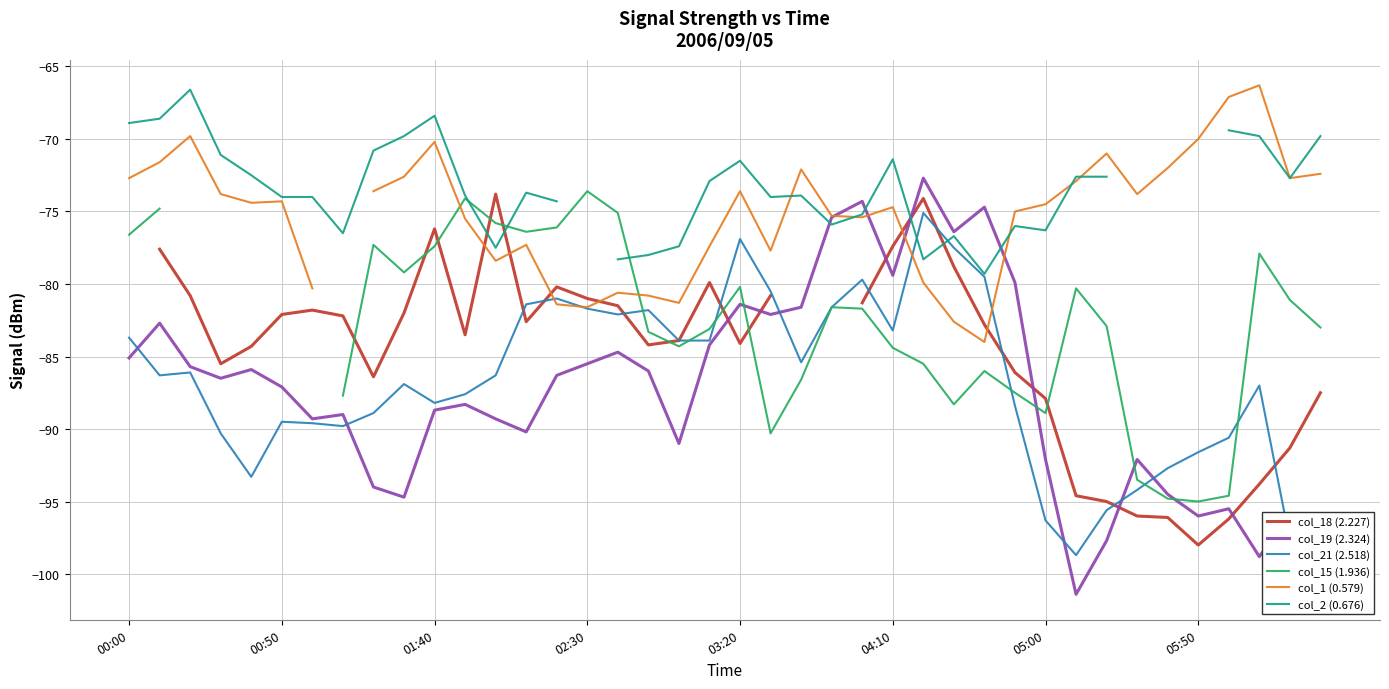

At which label does col_21 (2.518) first exceed -86?

00:00